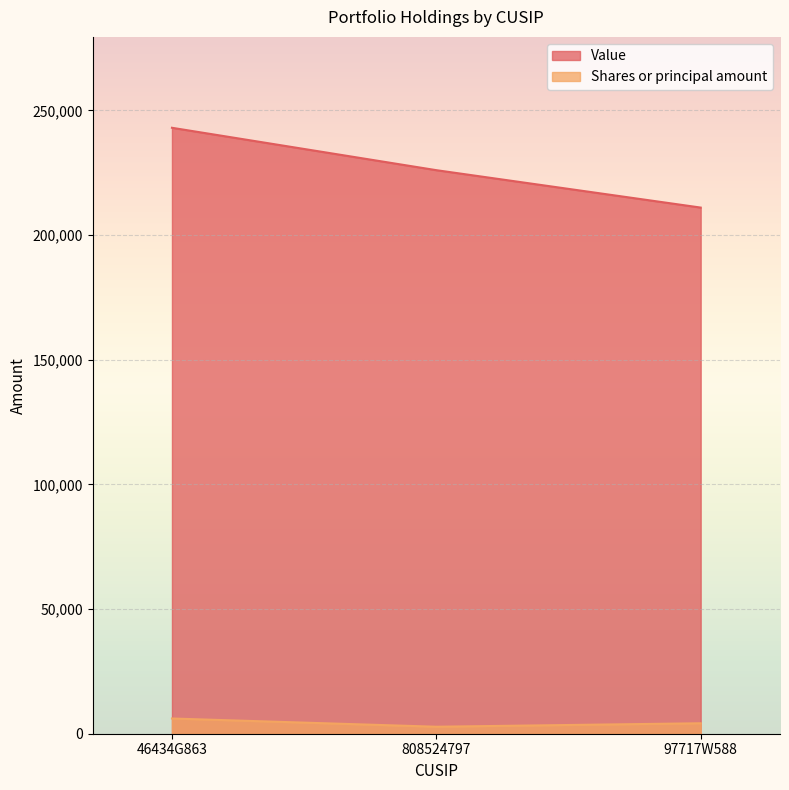

Which category has the highest value in the Value series?

46434G863